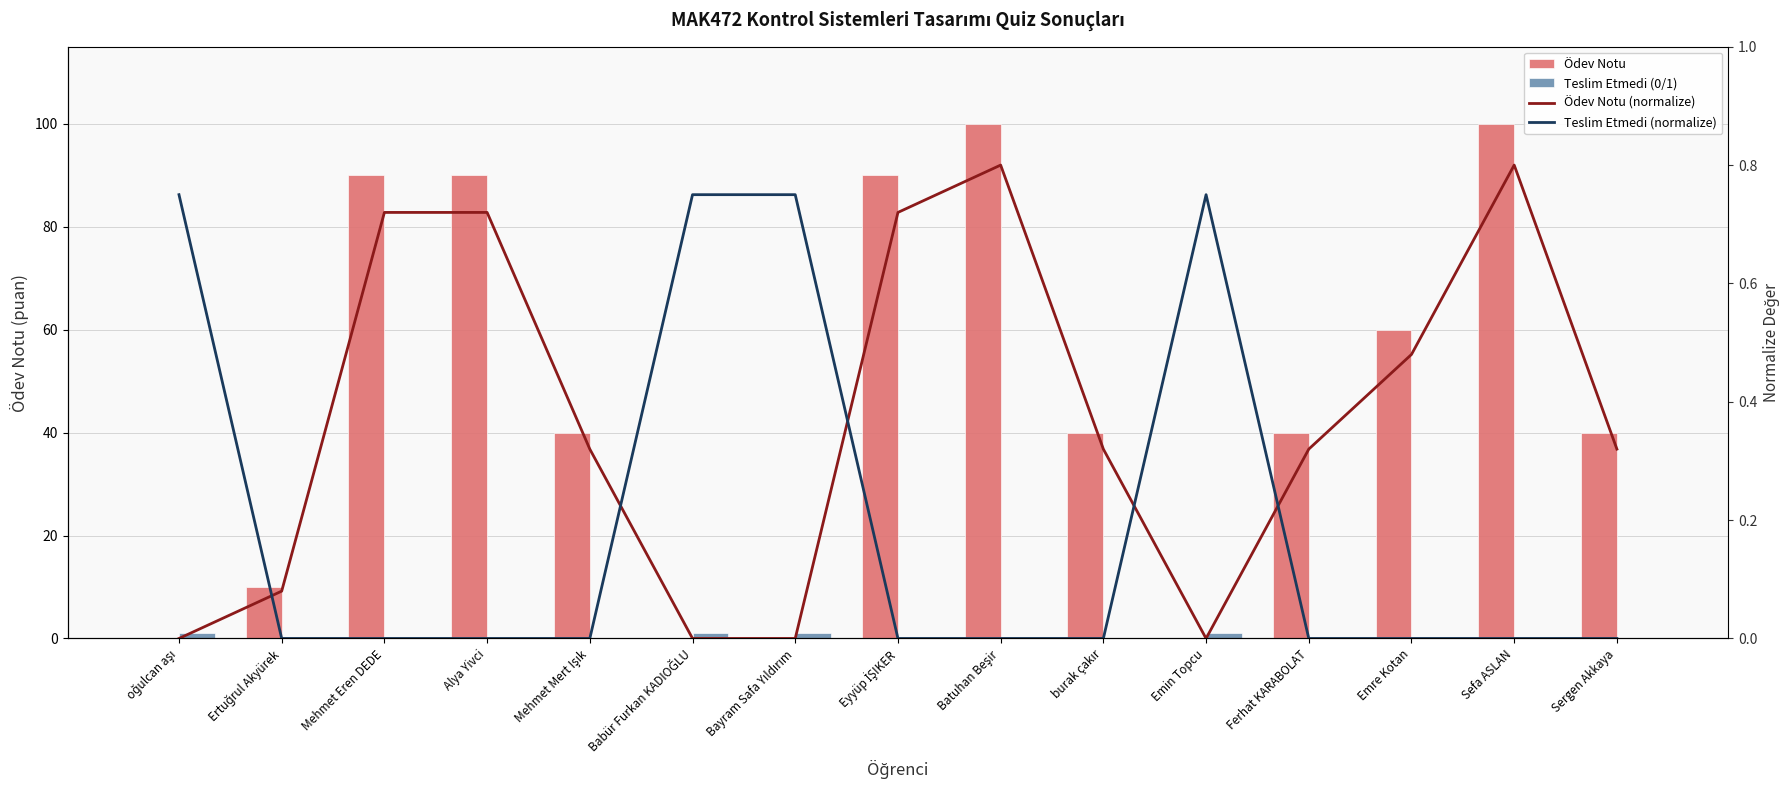

Which series has the largest total across all categories?

Ödev Notu